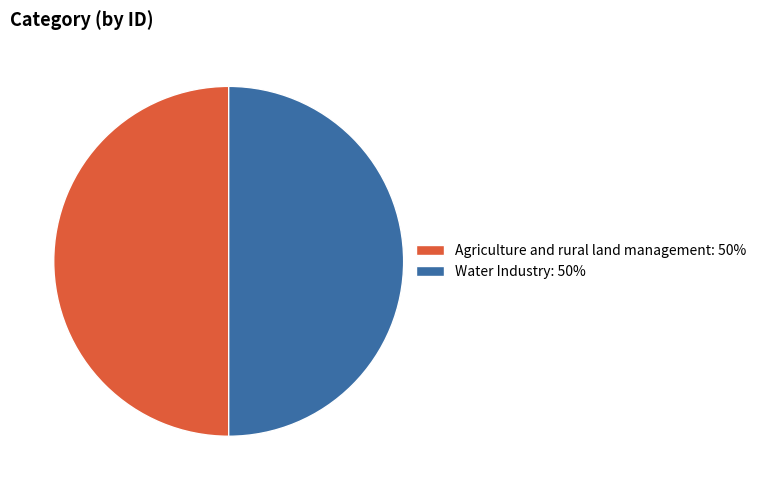

Is the sum of Agriculture and rural land management: 50% and Water Industry: 50% greater than half?

Yes